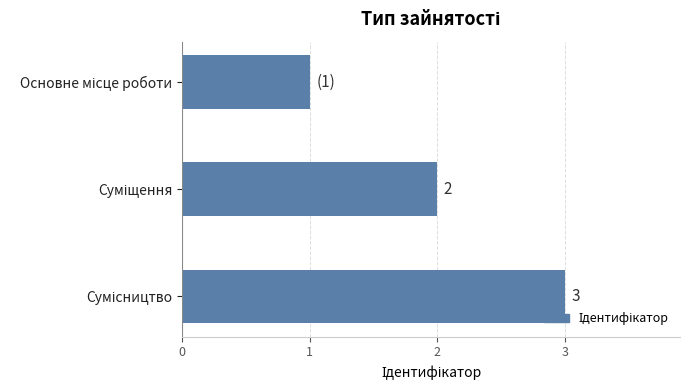

How many data points are less than 2?

1